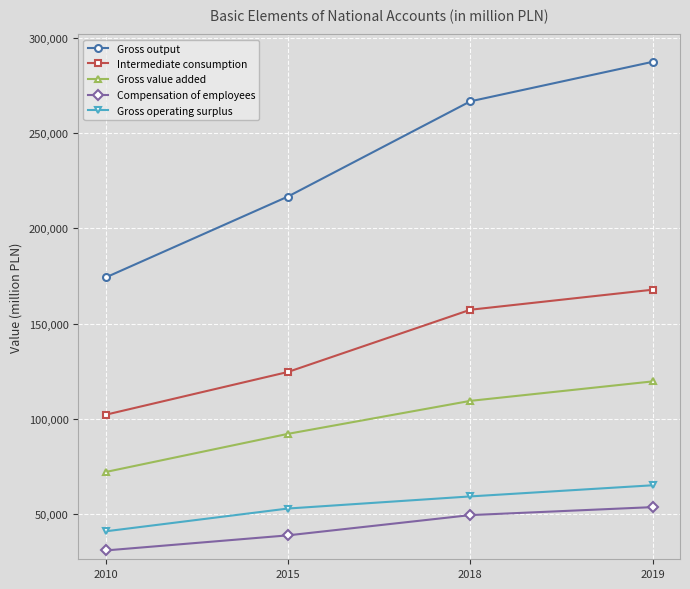

What value does the Gross value added series have at 2010?

72051